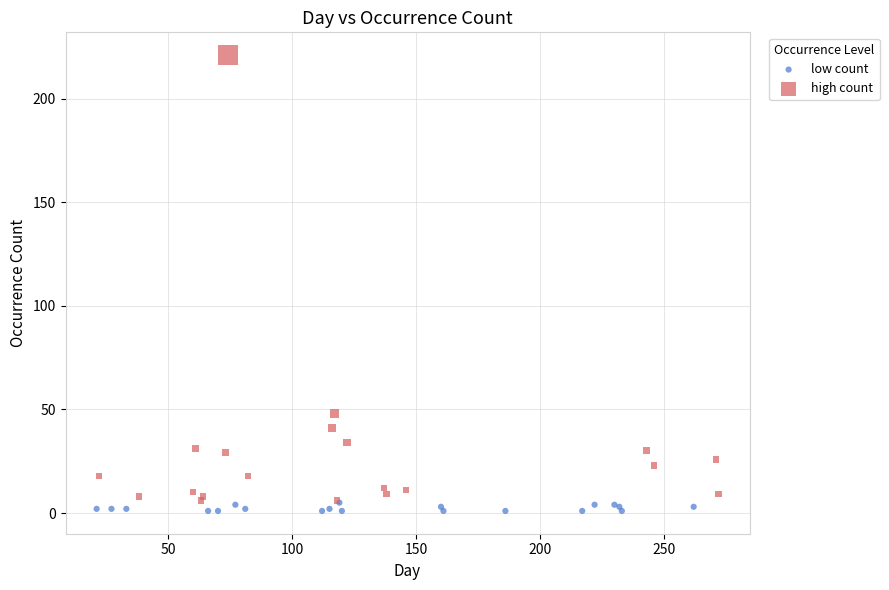

Which series reaches the maximum Y coordinate?

high count